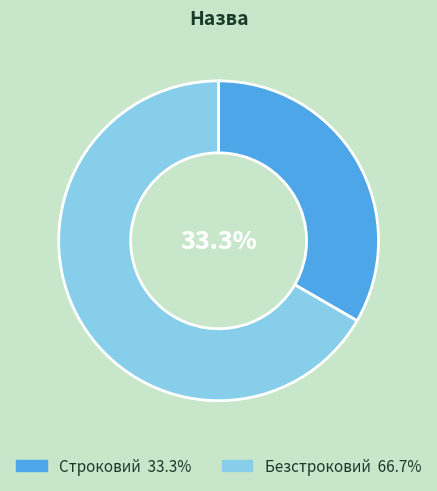

To the nearest percent, what portion does Строковий represent?

33%